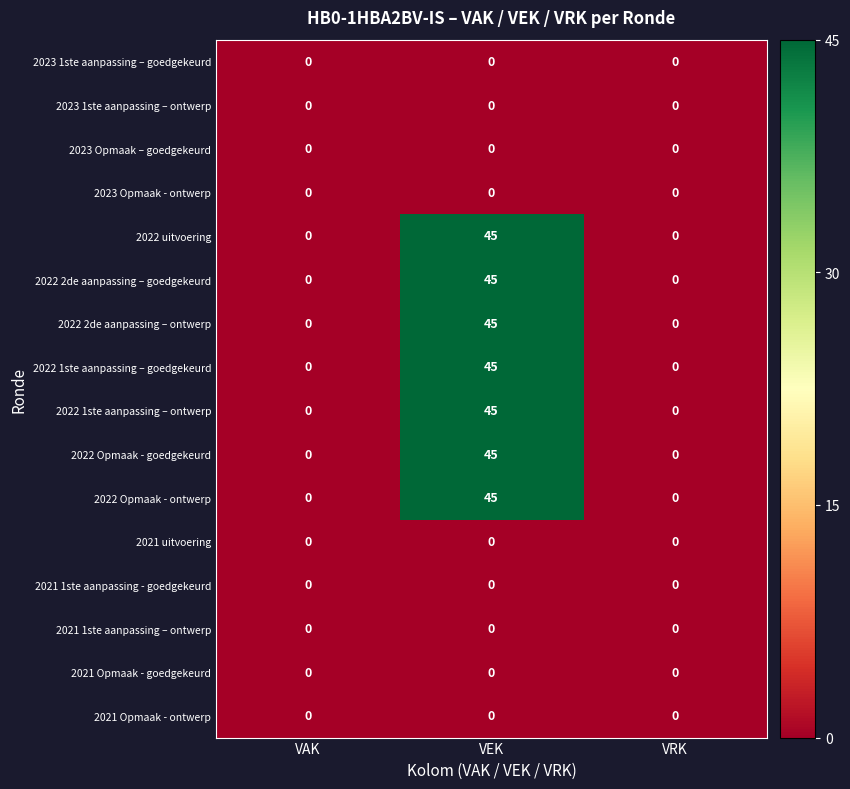

What is the difference between the highest and lowest values at VEK?

45